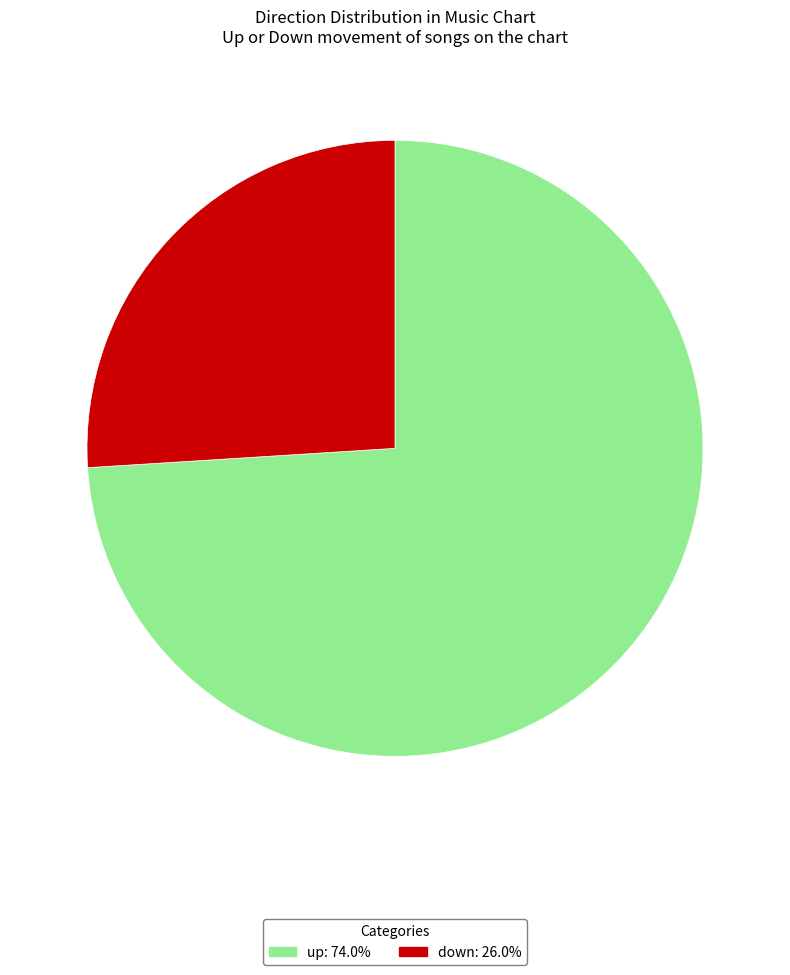

Which category has the biggest portion of the pie?

up